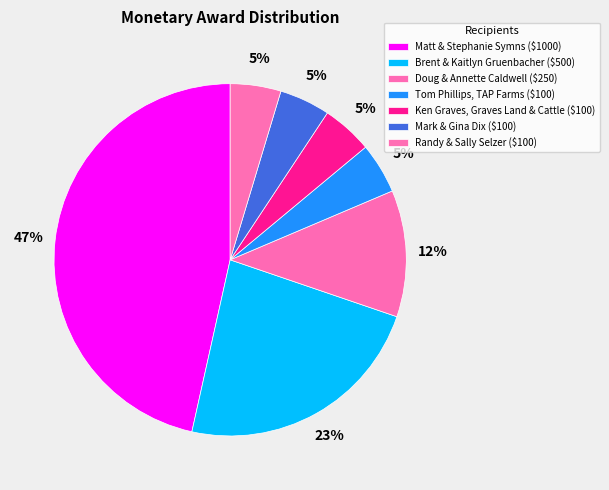

How many segments does this pie chart have?

7